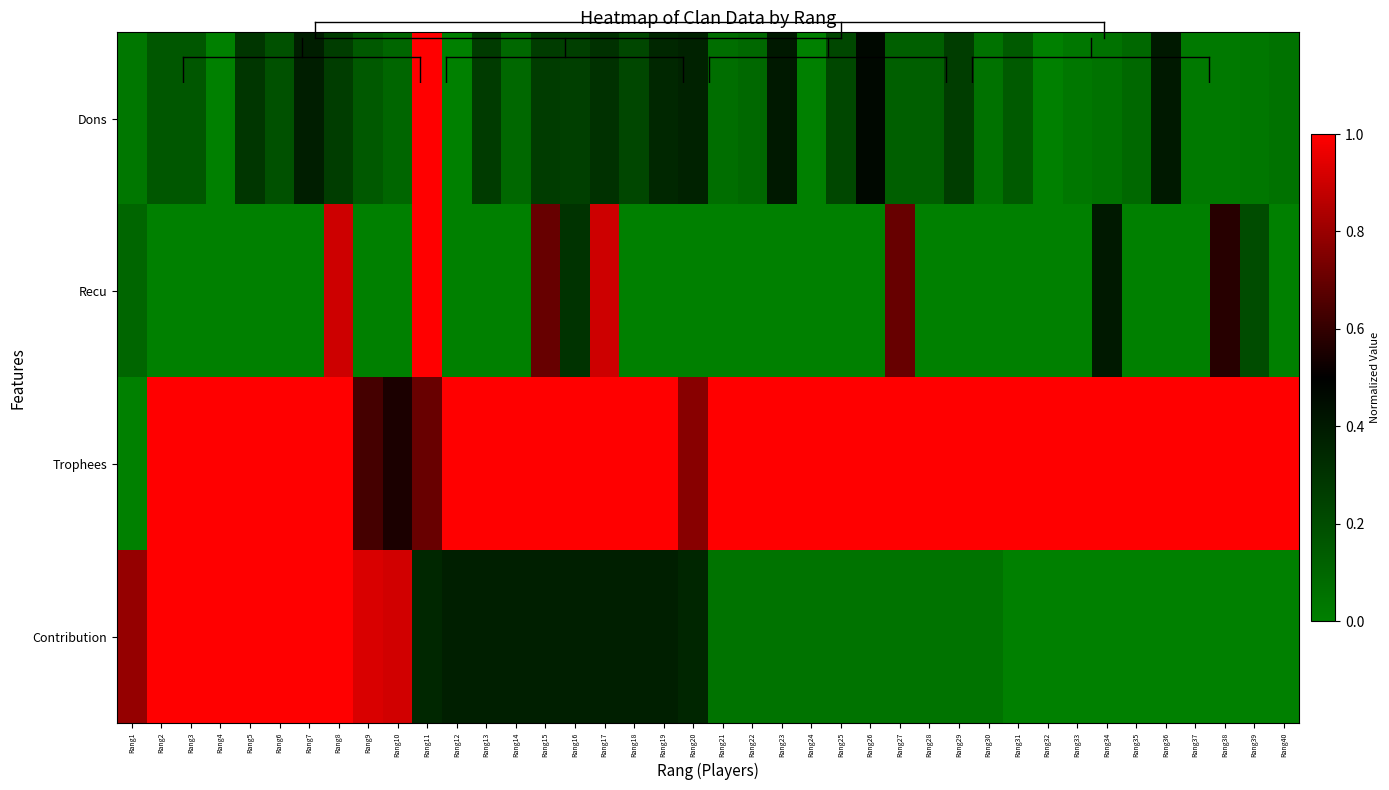

List the series in order of their peak value, lowest first.

Dons, Recu, Trophees, Contribution